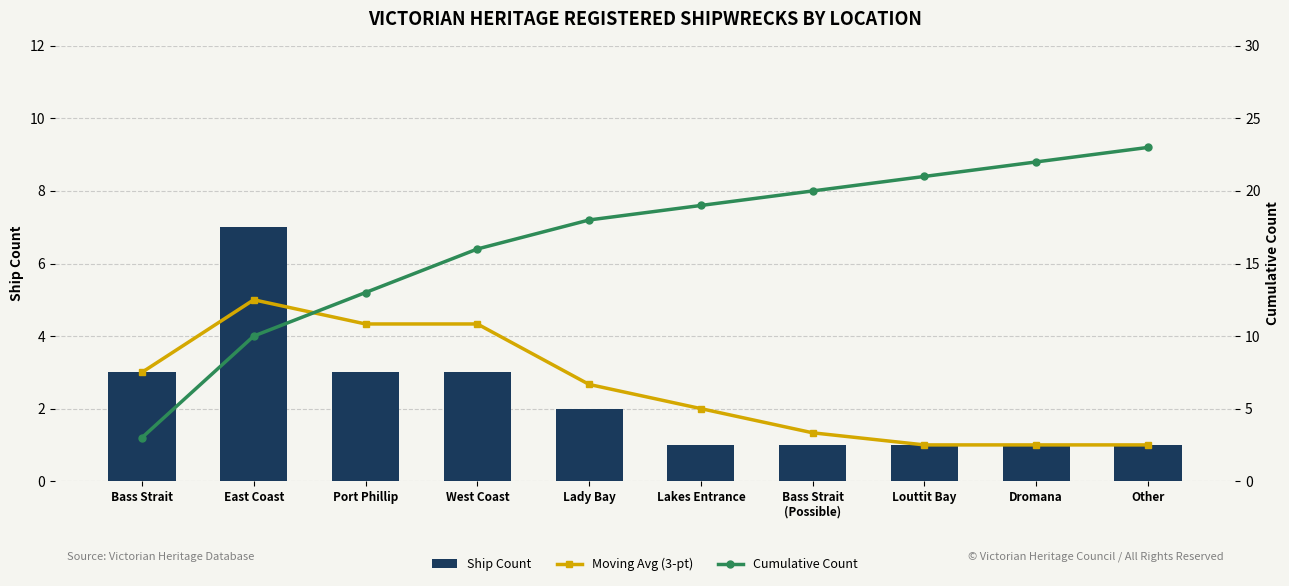

Count the number of data series in this chart.

3